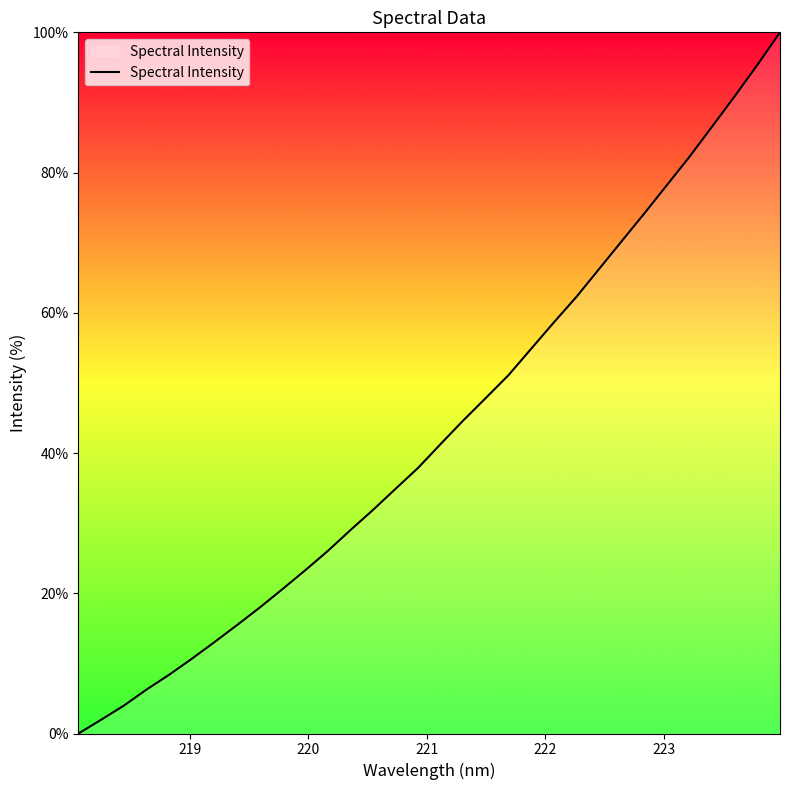

Reading left to right, transcribe all the data shown in this chart.

0.0	2.0	4.0	6.3	8.4	10.7	13.0	15.5	18.0	20.6	23.2	26.0	29.0	31.9	34.9	37.9	41.3	44.7	47.9	51.1	54.9	58.6	62.3	66.3	70.2	74.2	78.2	82.3	86.6	90.9	95.4	100.0